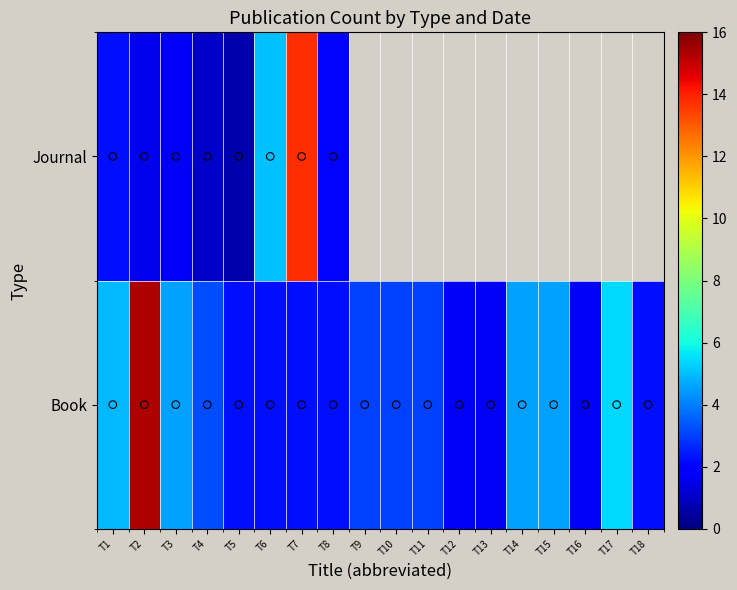

What value does the data have at T3?

4.5